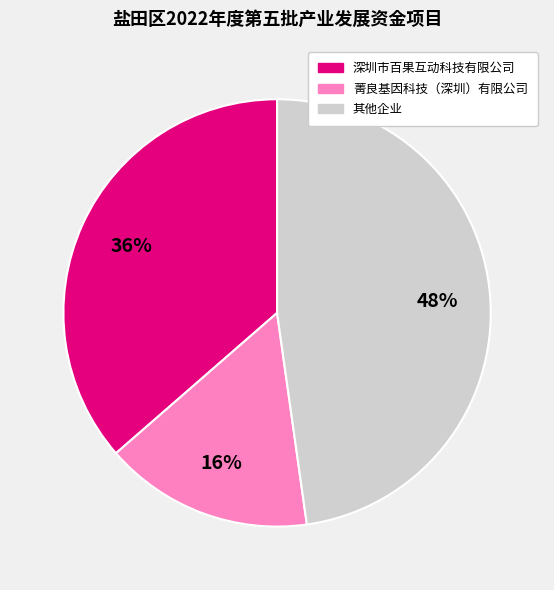

Does any single category account for the majority?

No